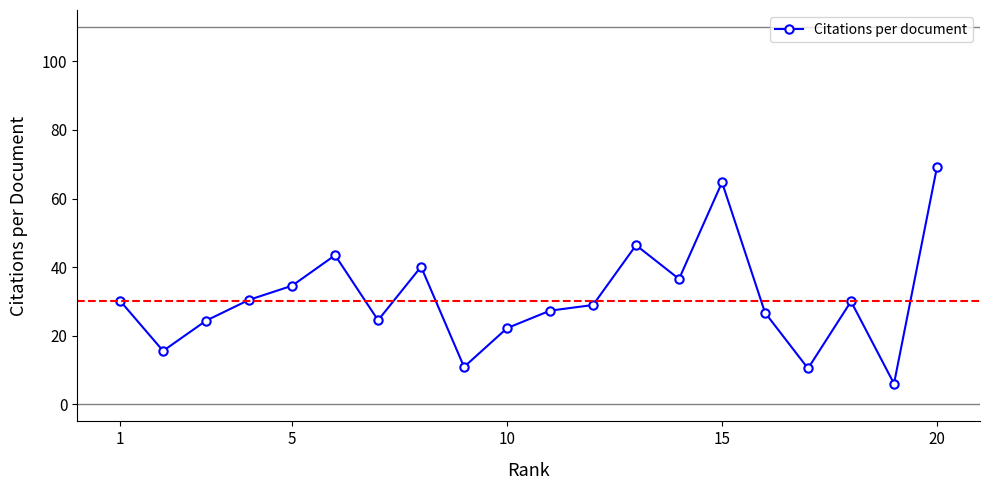

What is the value of the 17th point from the left?

10.4